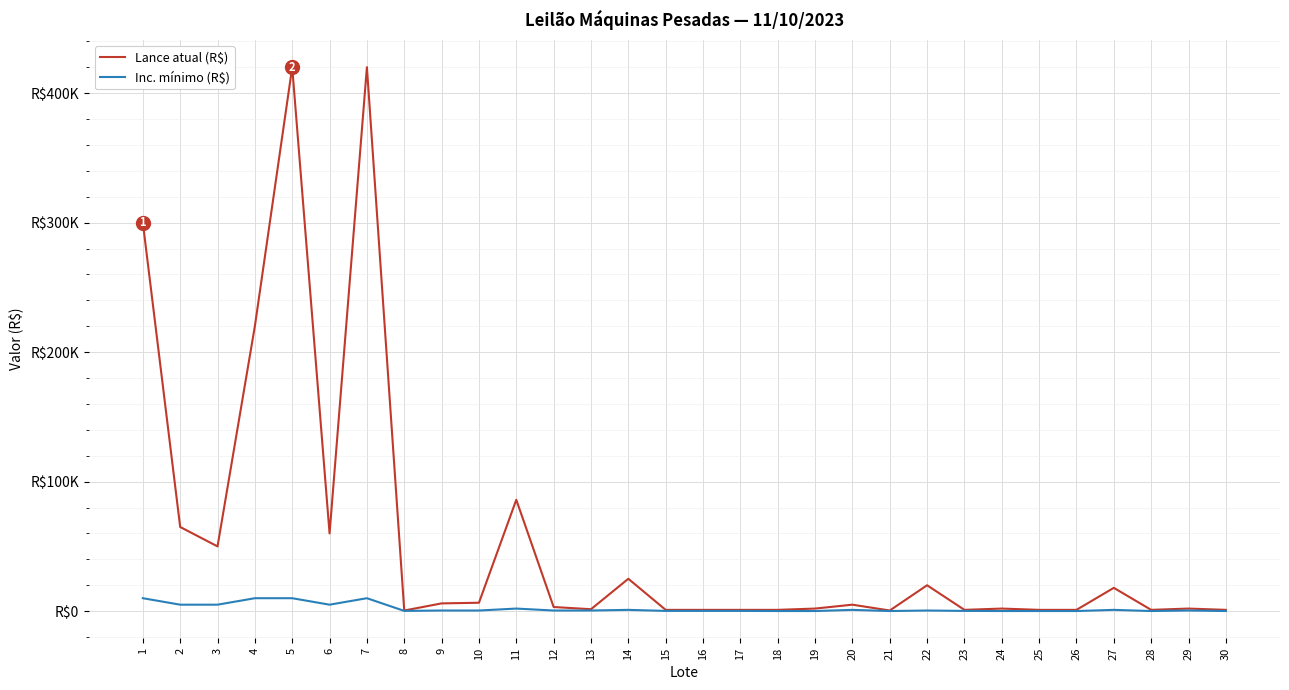

Is this an area chart (filled region under the line)?

No